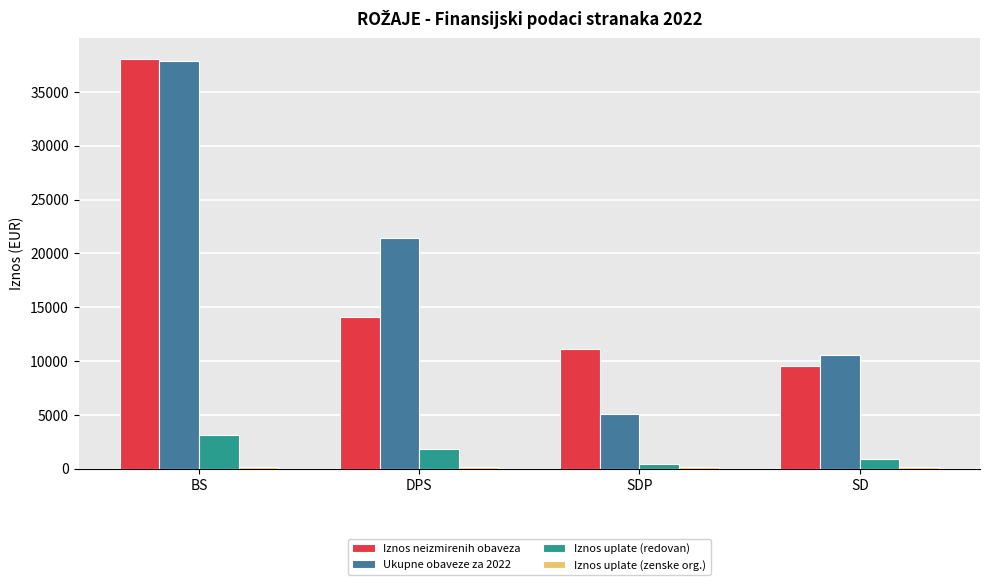

The value of Ukupne obaveze za 2022 at BS is 37841.3. True or false?

True